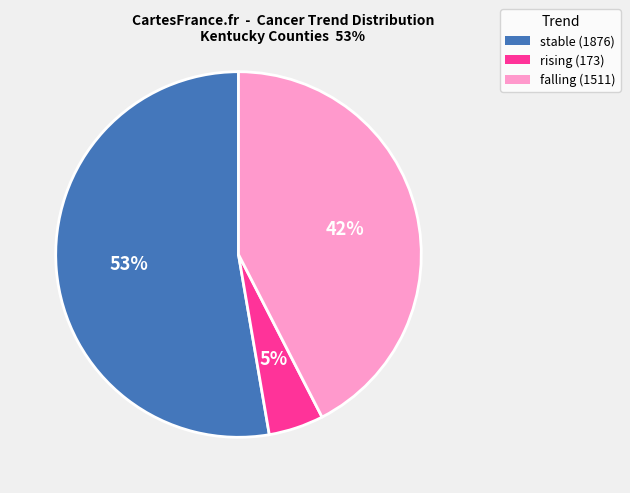

To the nearest percent, what is the difference between the largest and smallest slice percentages?

48%